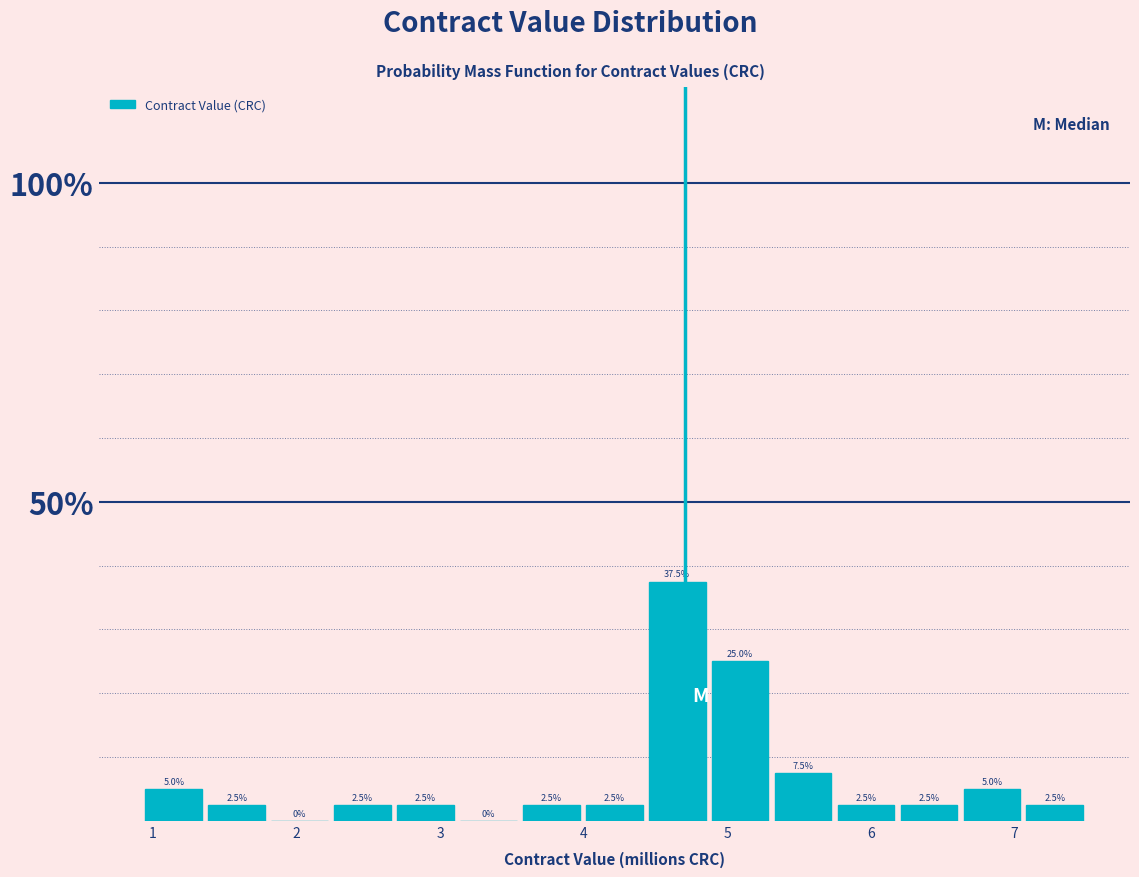

Over which range of the x-axis is the bar tallest?

4.4 to 4.9